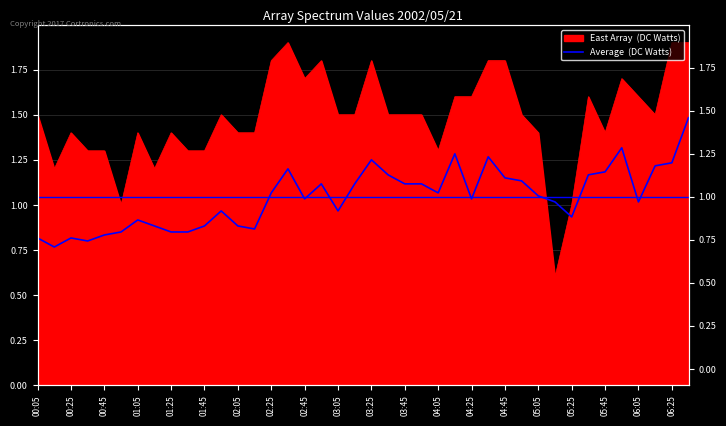

The chart shows a value of 1.8 at 05:05. True or false?

False